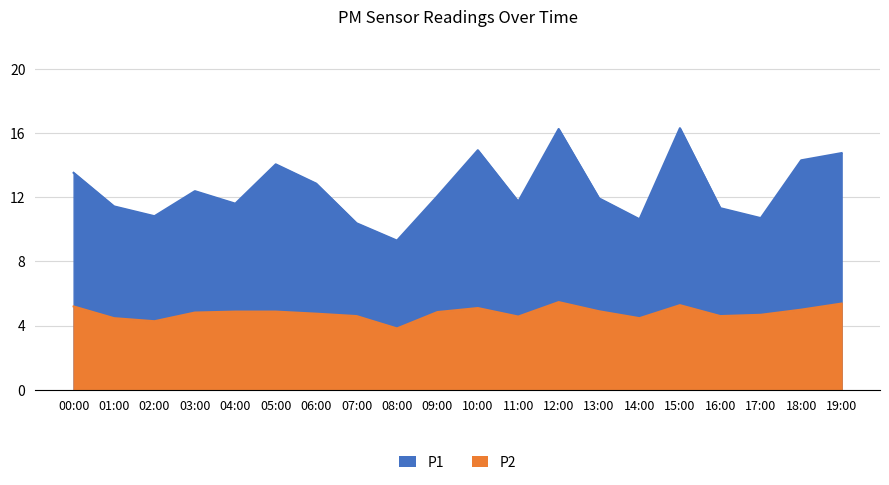

Is the value of P1 at 13:00 greater than the value of P2 at 18:00?

Yes